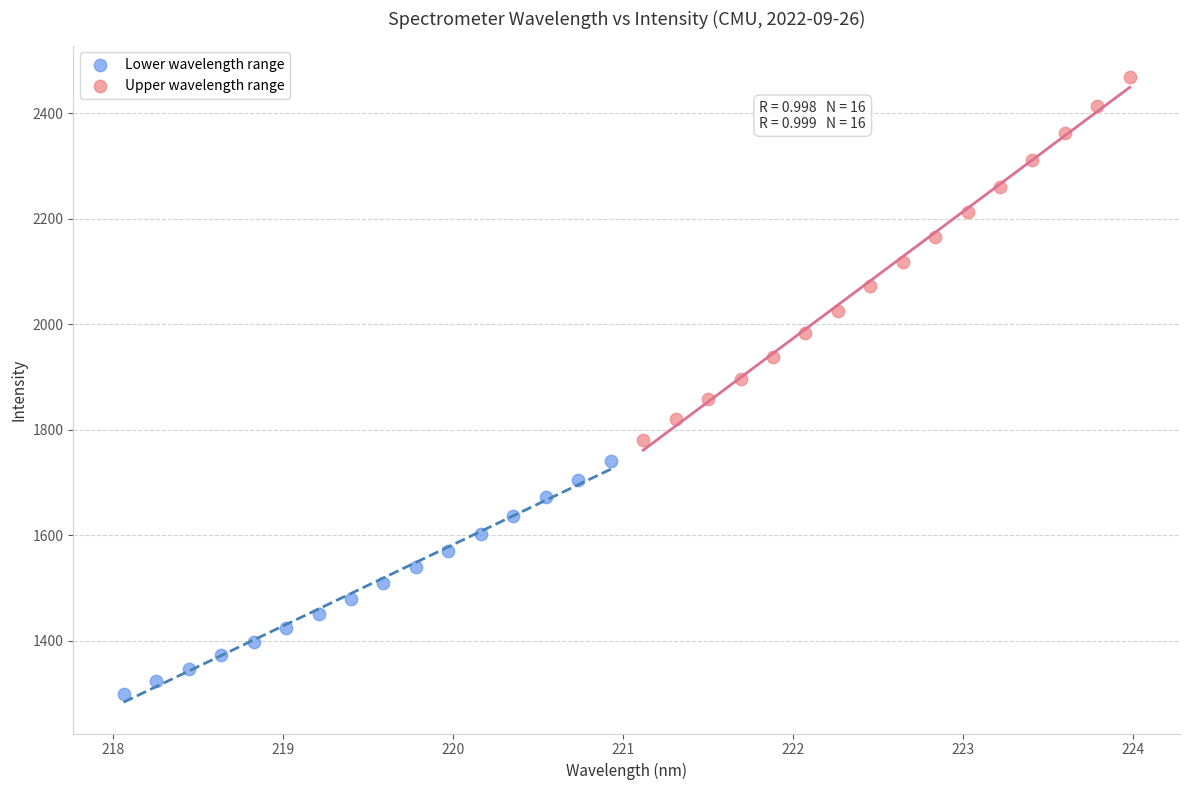

Which series has the widest spread of Y values?

Upper wavelength range